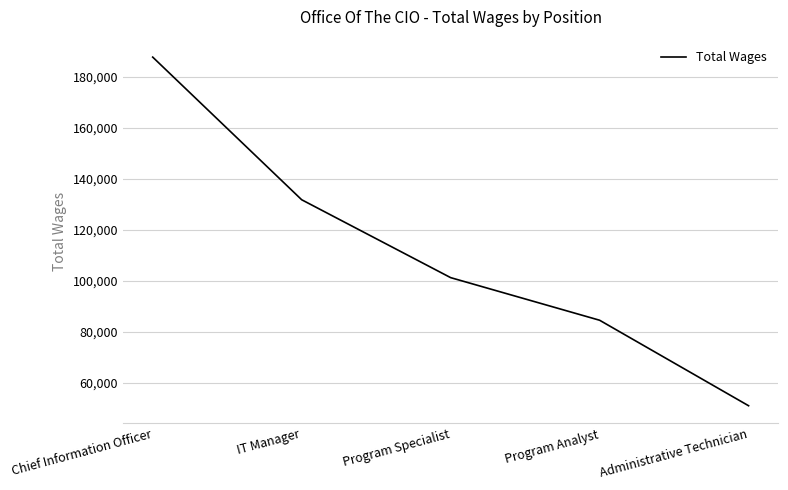

Reading left to right, list all the values displayed in this chart.

187676	131757	101222	84520	51003